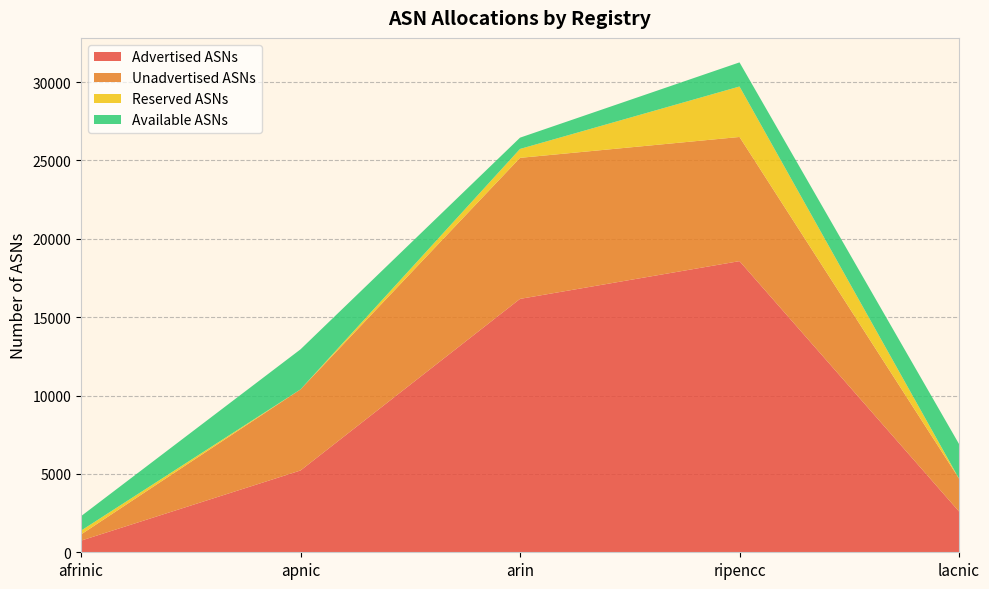

What is the highest value of the Advertised ASNs series?

18576